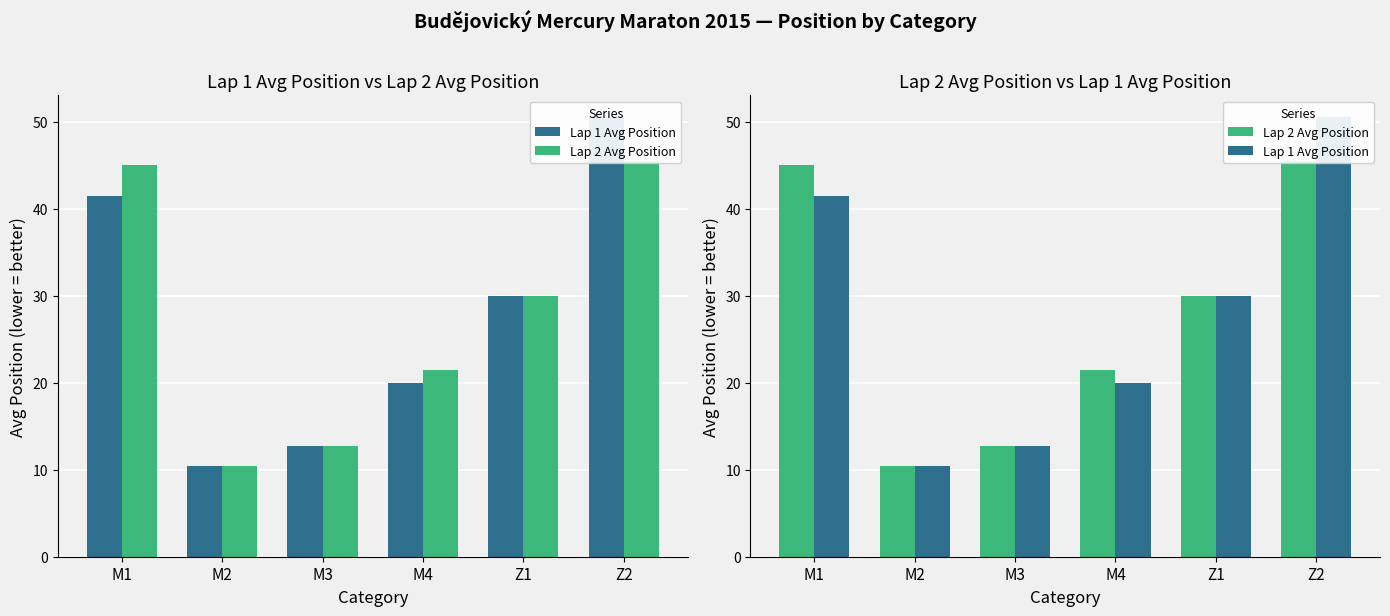

At Z2, list the series in order from largest to smallest.

Lap 1 Avg Position, Lap 2 Avg Position